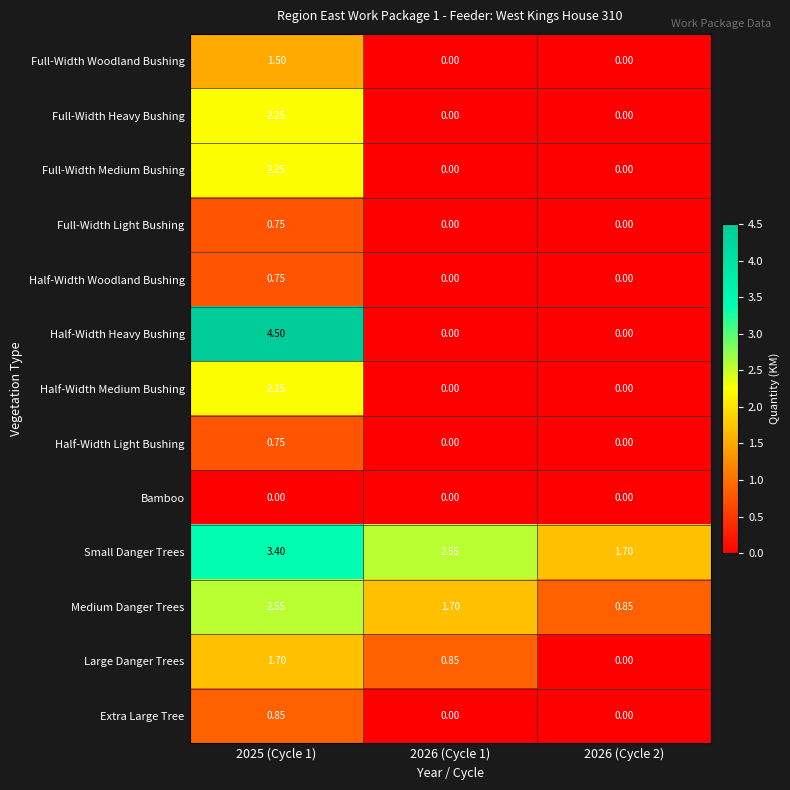

What is the difference between the highest and lowest values at 2025 (Cycle 1)?

4.5